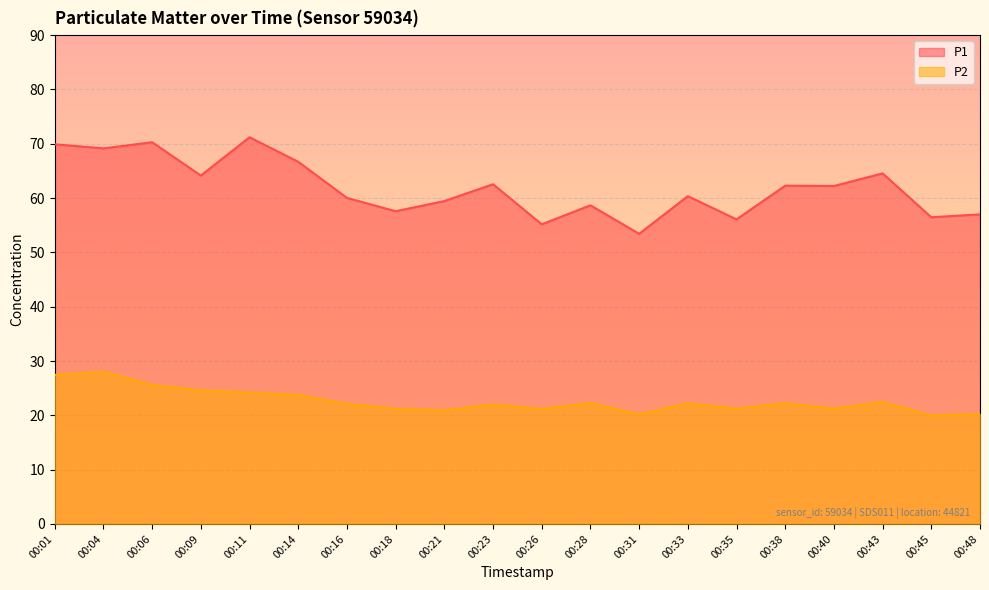

Is the value of P2 at 00:14 greater than the value of P1 at 00:48?

No